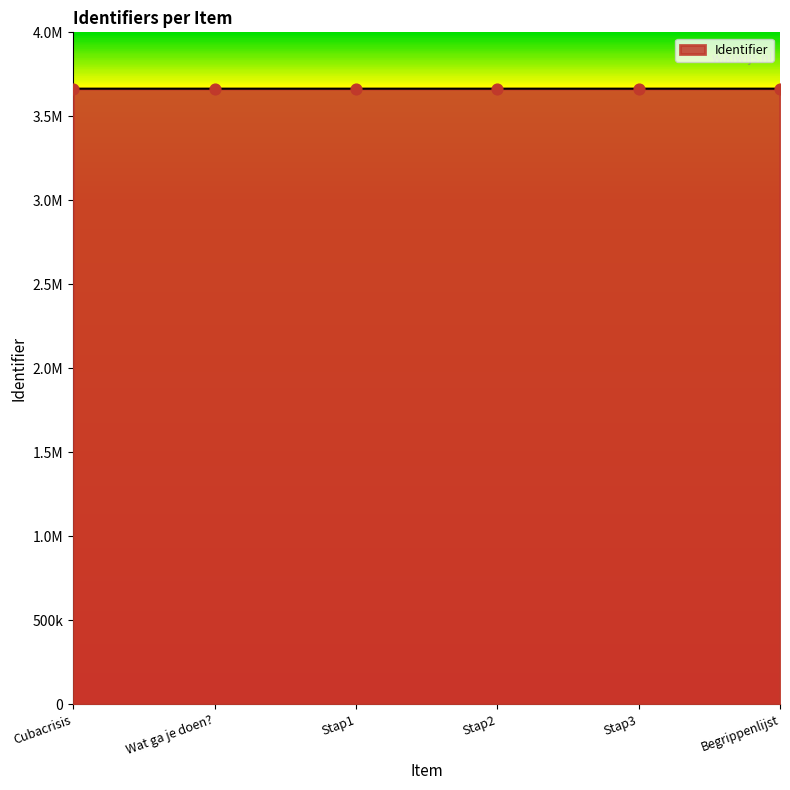

What is the ratio of the value at Stap2 to the value at Begrippenlijst?

1.0